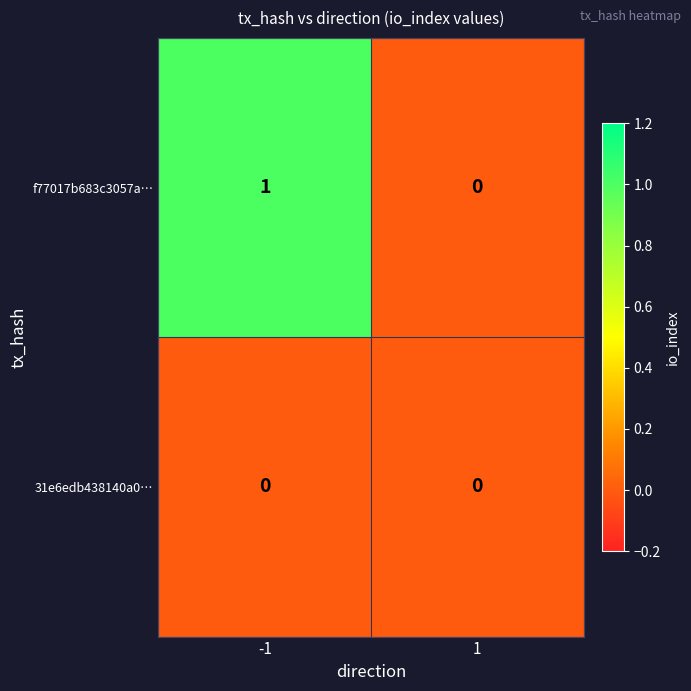

Which series has the largest total across all categories?

f77017b683c3057a…